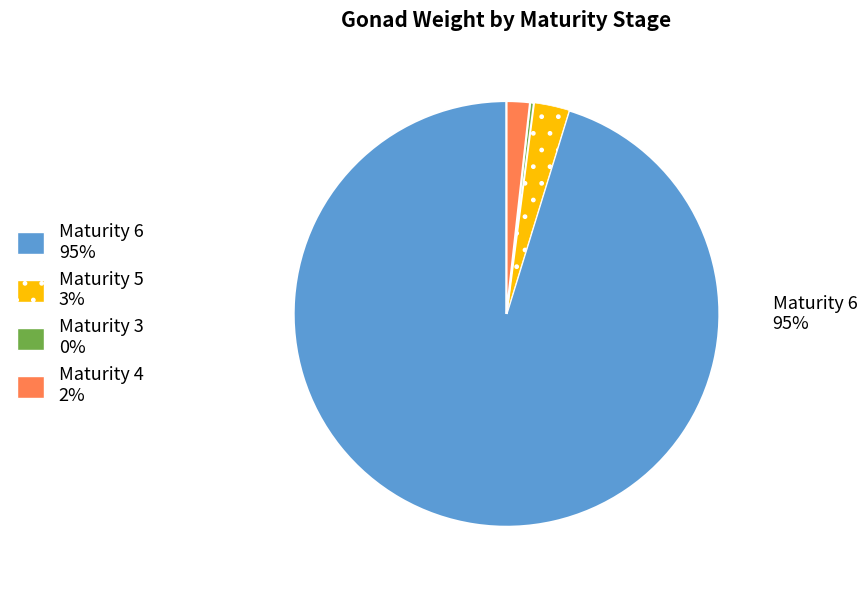

To the nearest percent, what is the average slice percentage?

25%